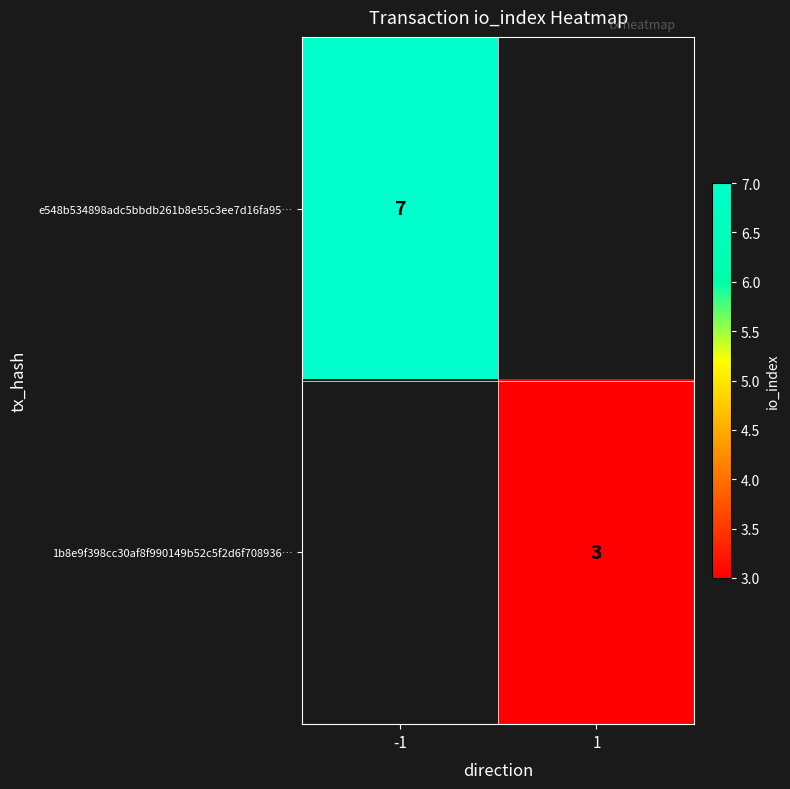

True or false: e548b534898adc5bbdb261b8e55c3ee7d16fa95… has a value of 11.2 at -1.

False